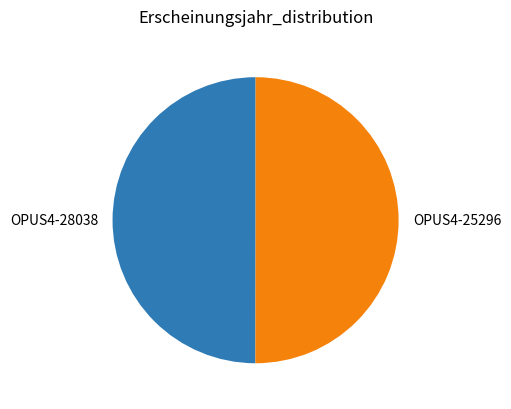

How many segments does this pie chart have?

2